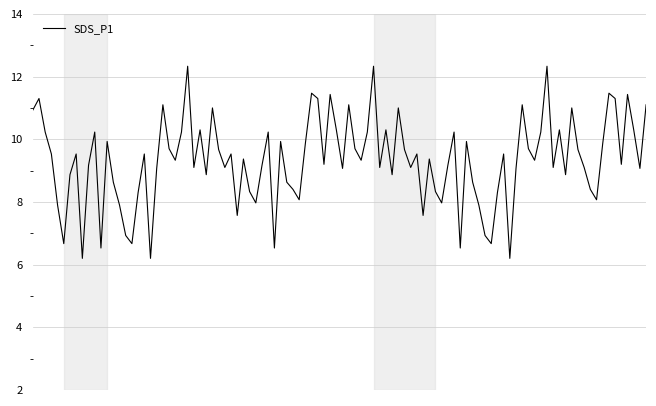

What is the greatest value displayed?

12.3